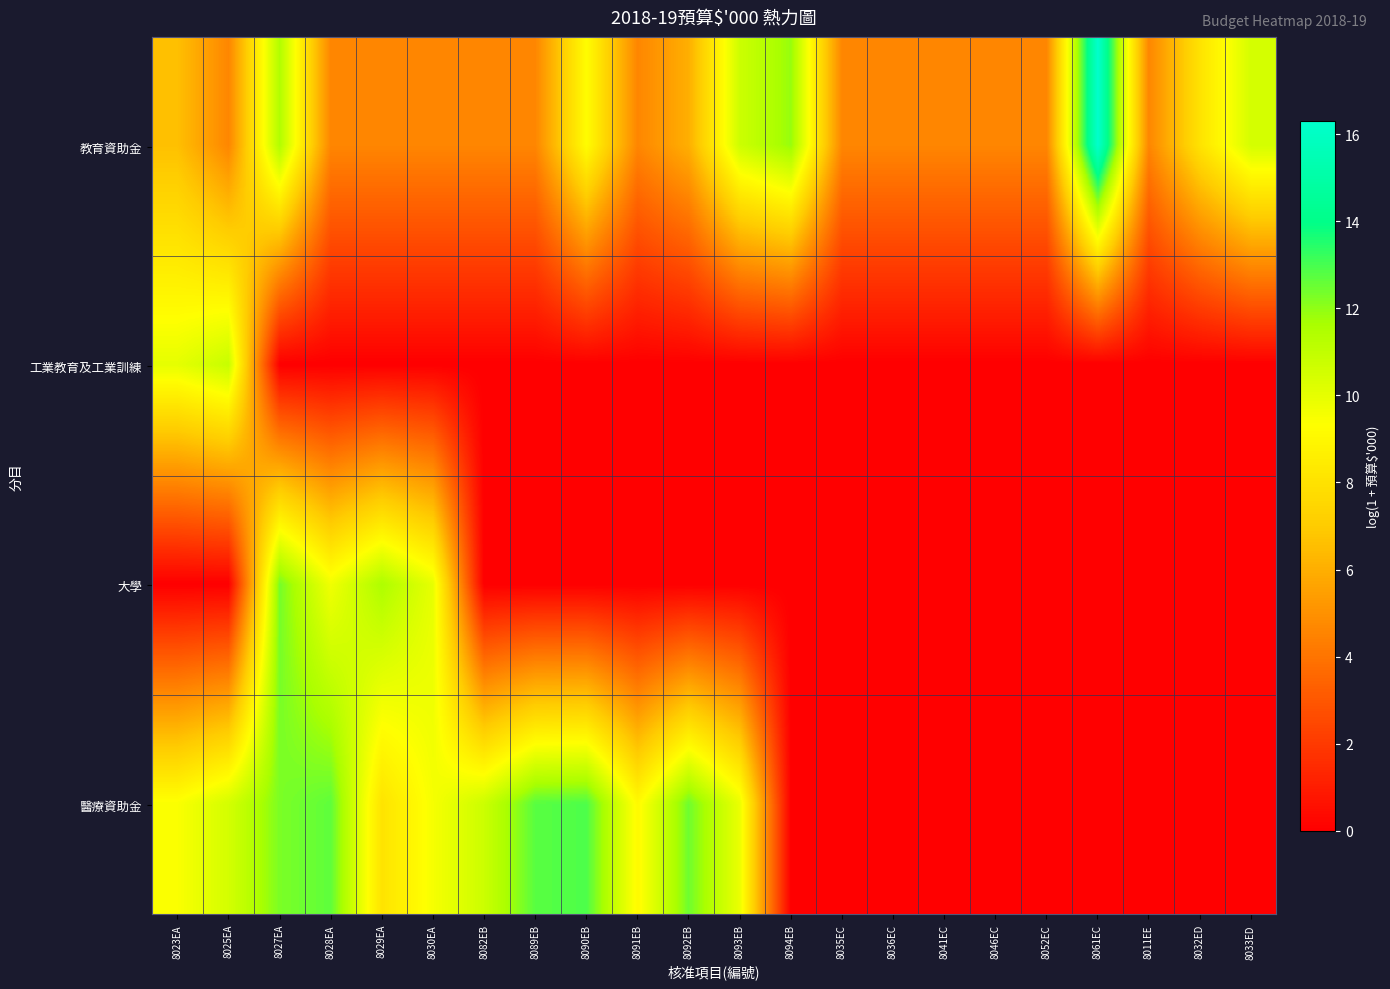

How many distinct data groups are displayed?

4